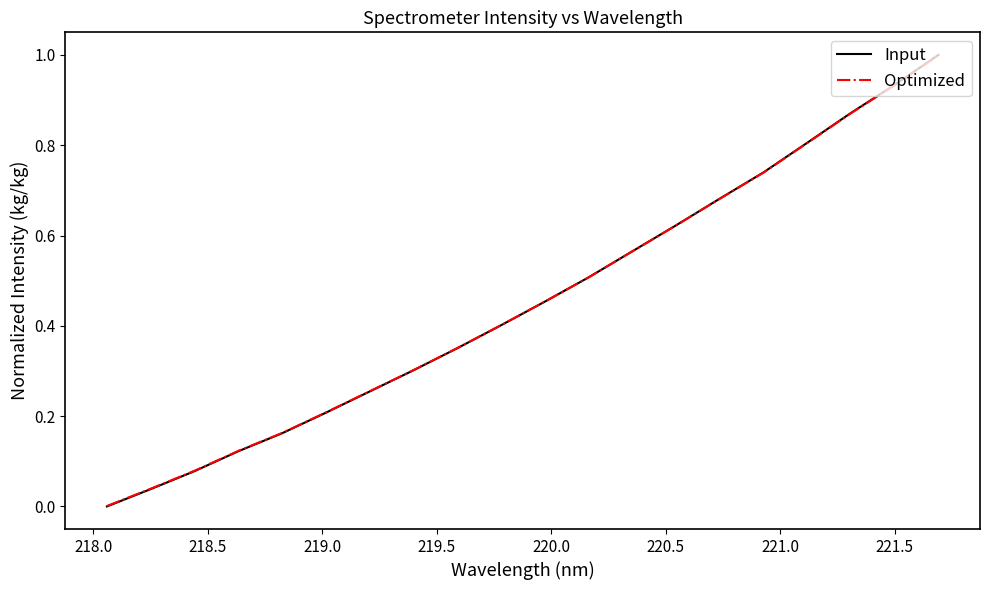

What is the maximum value shown in the chart?

1.0